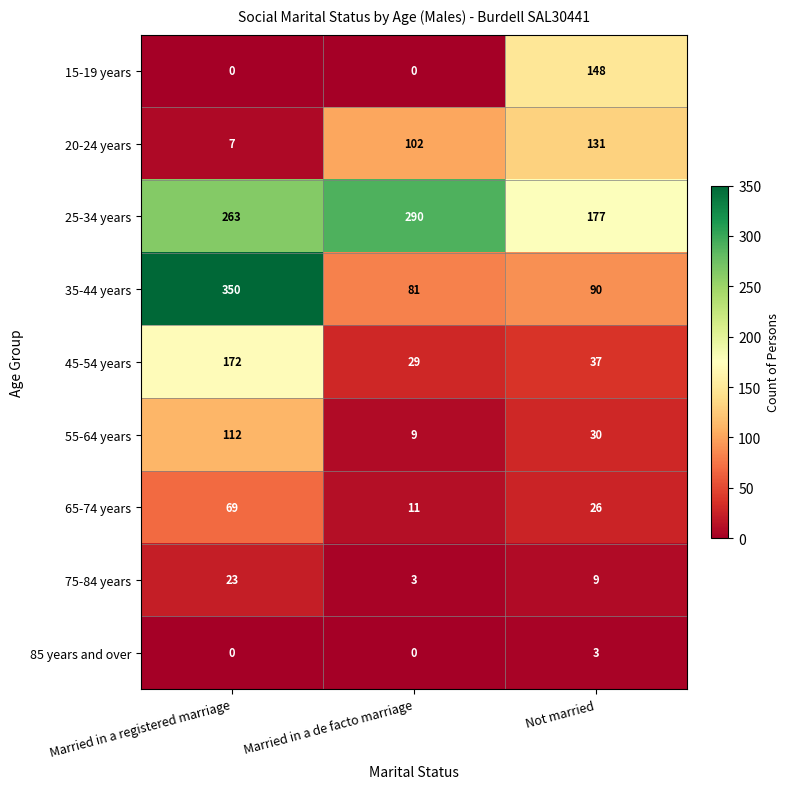

What is the spread (max minus min) of values at Married in a de facto marriage?

290